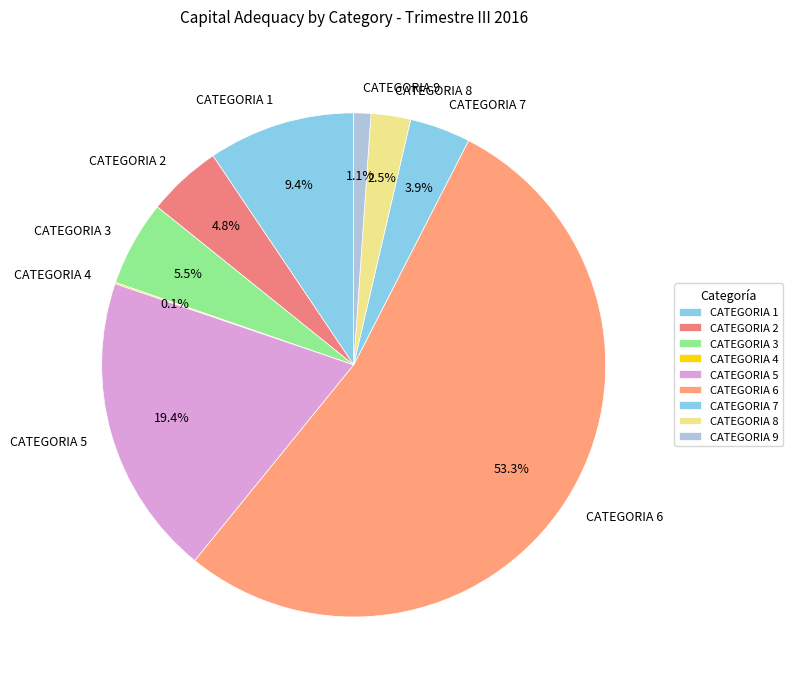

Is it true that CATEGORIA 7 is 4% of the pie?

True